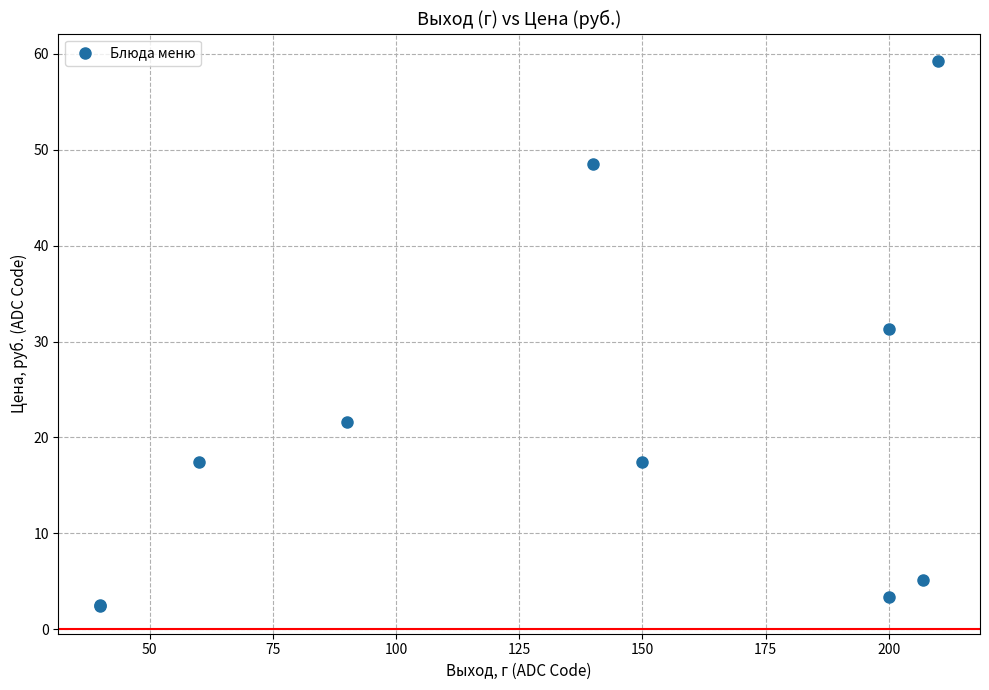

What Y value in the scatter plot is closest to 30?

31.3